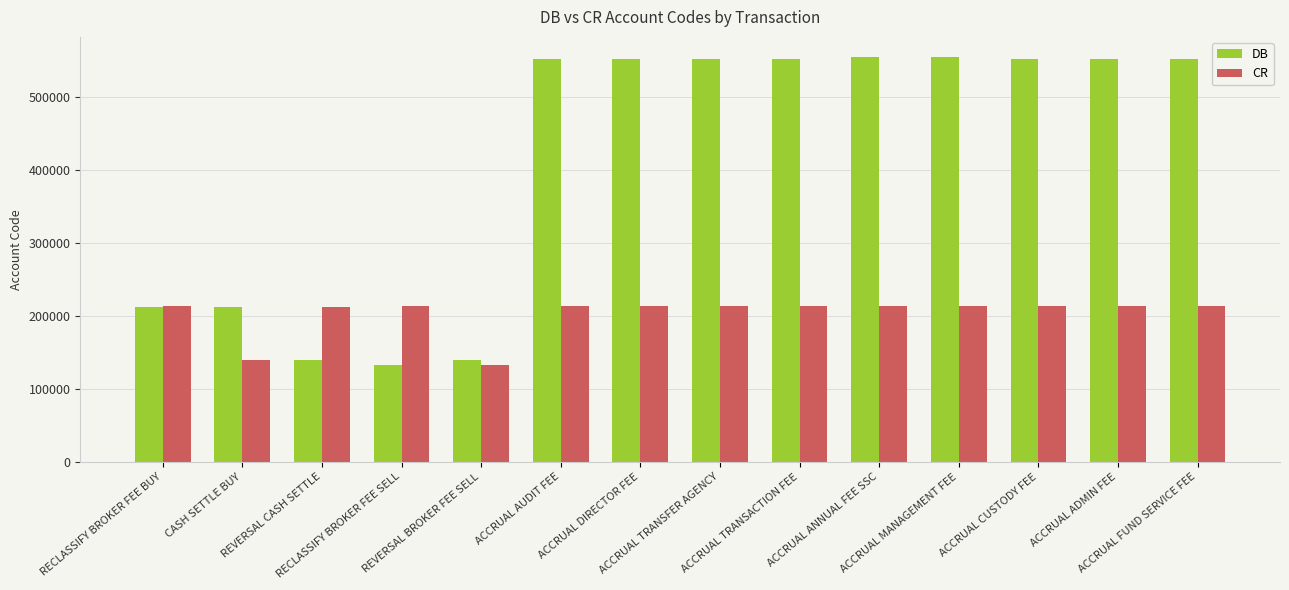

What is the minimum value shown in the chart?

132150